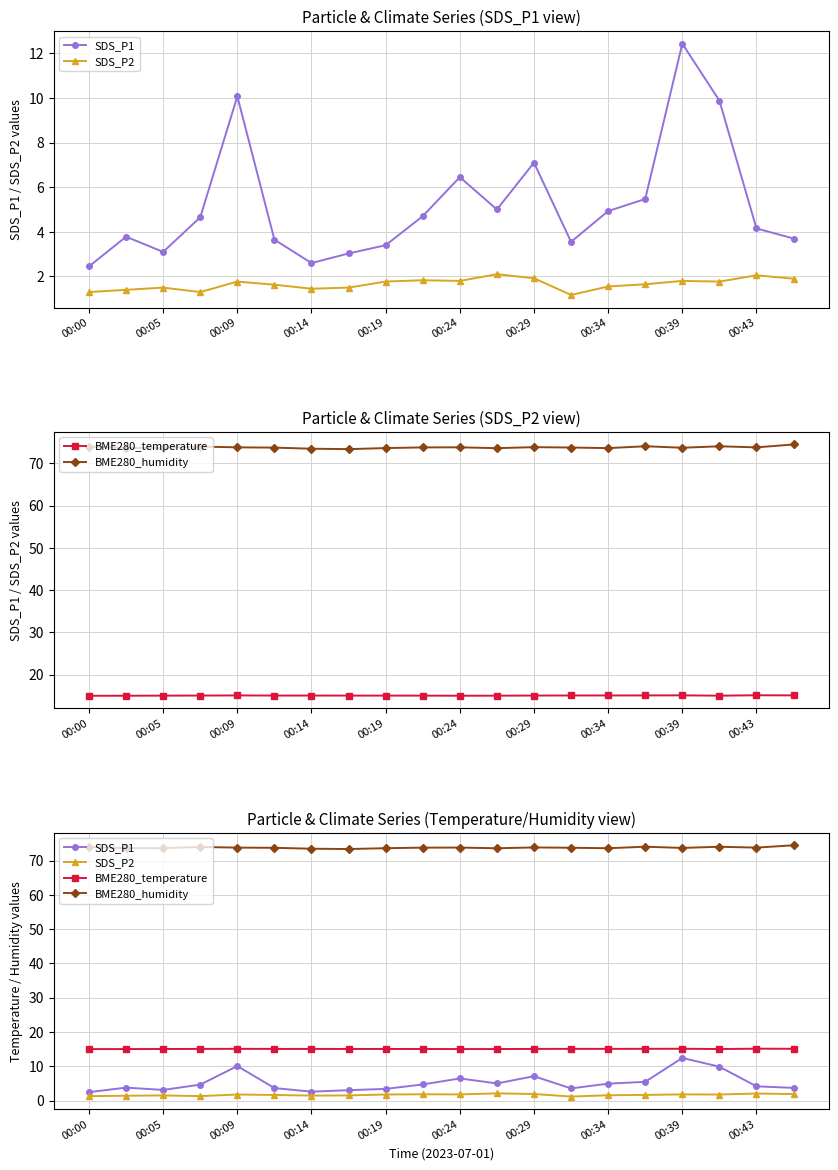

What is the maximum value shown in the chart?

74.5